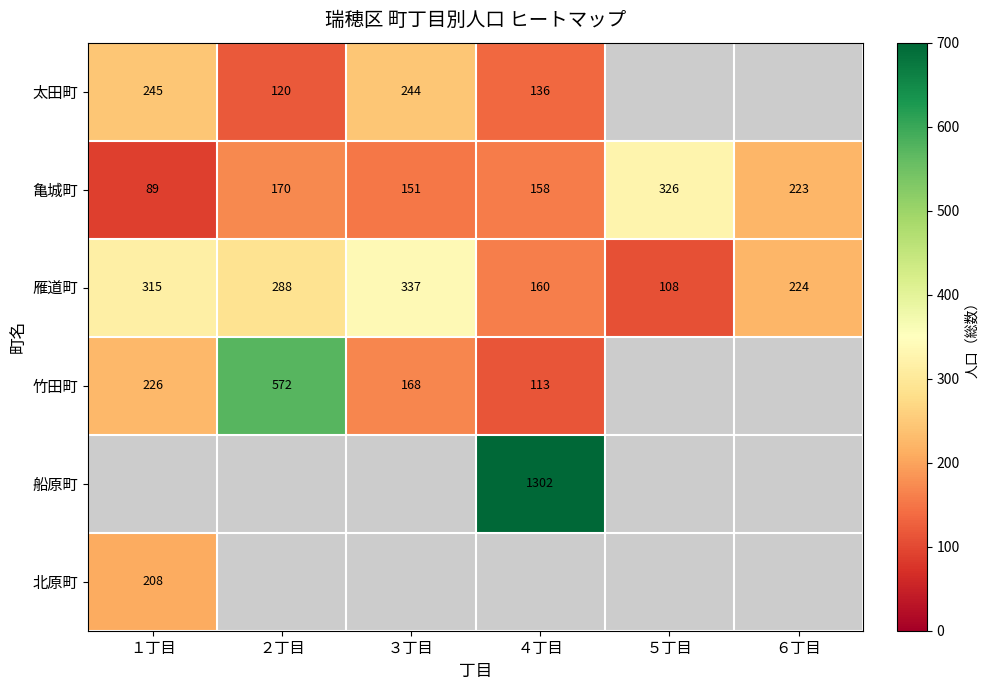

Rank the categories by 亀城町 value from highest to lowest.

５丁目, ６丁目, ２丁目, ４丁目, ３丁目, １丁目